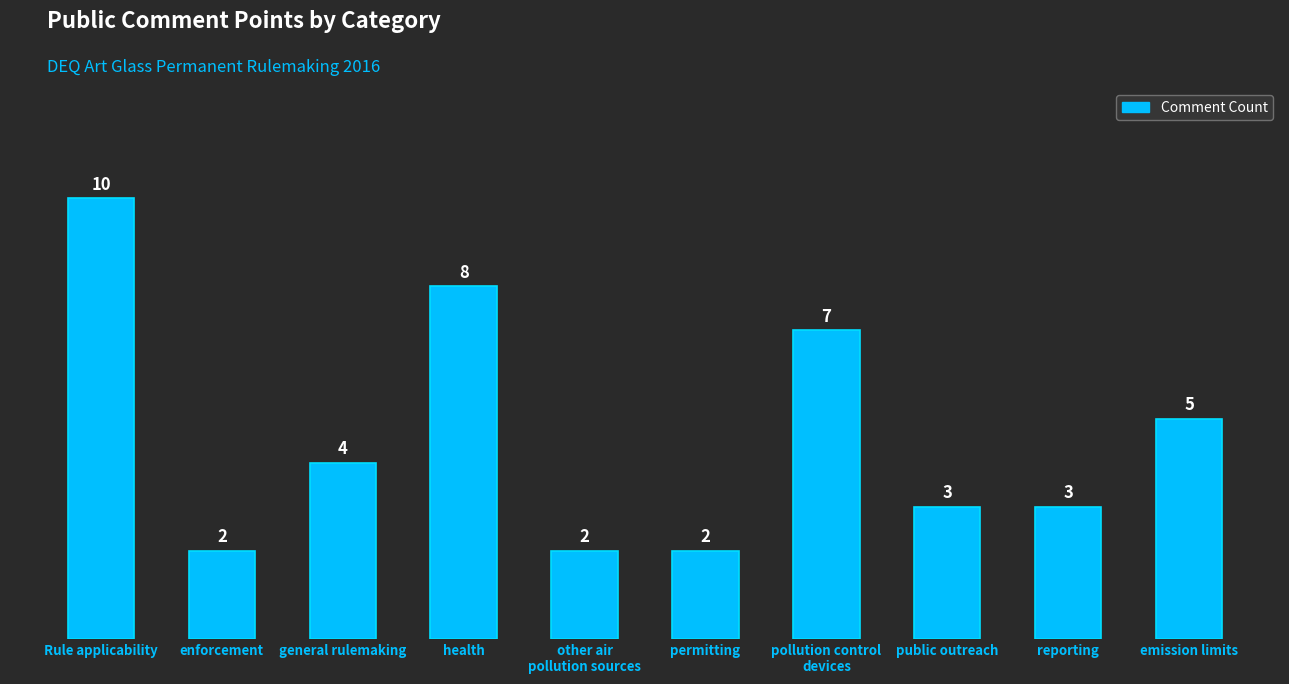

At which label does the data first exceed 4?

Rule applicability